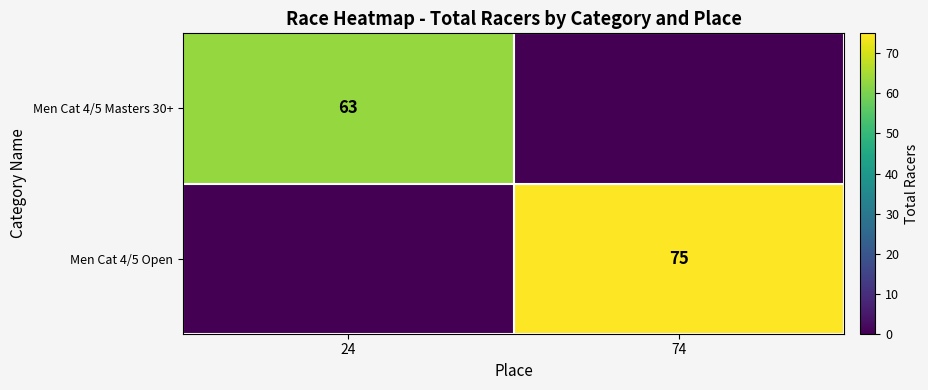

The Men Cat 4/5 Open series shows 75 at 74. True or false?

True